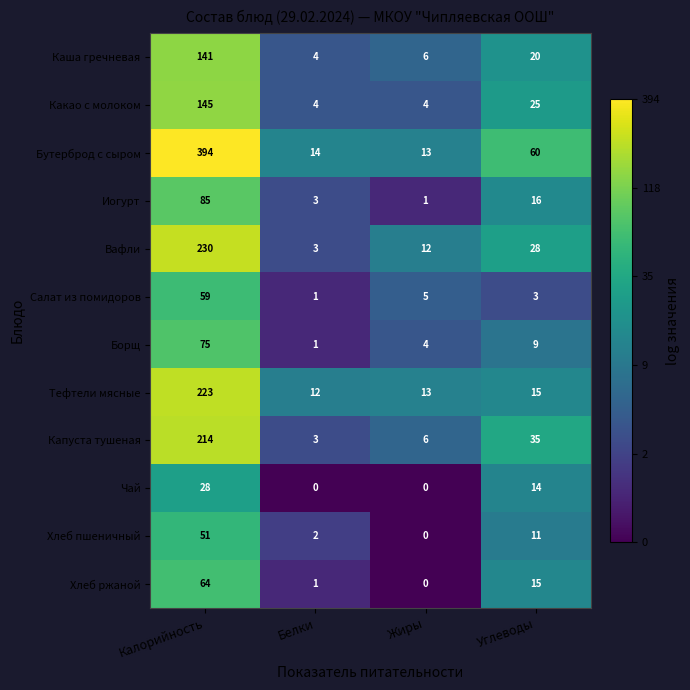

The Хлеб ржаной series shows 7 at Углеводы. True or false?

False